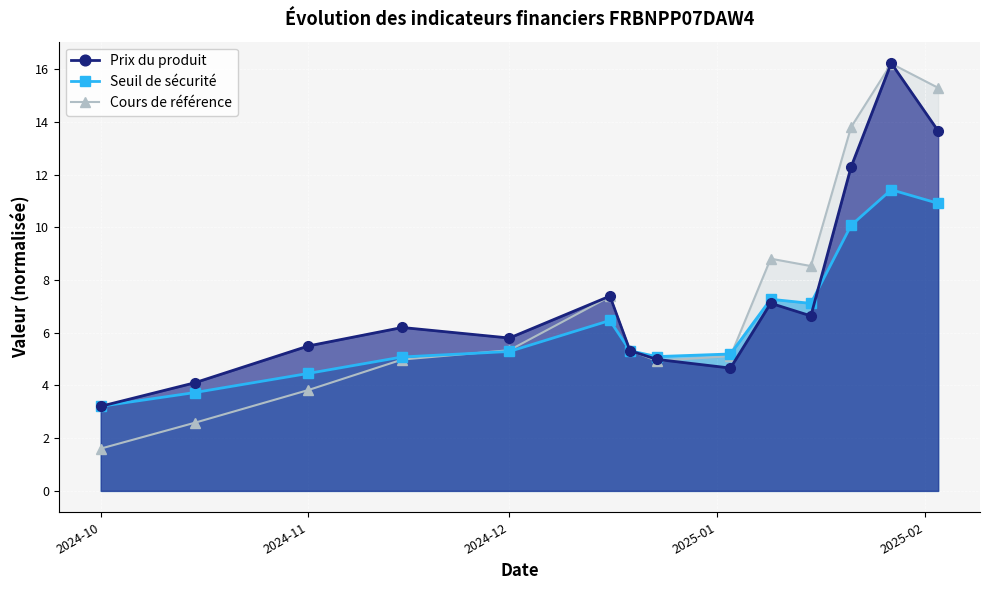

True or false: Seuil de sécurité has more than 0 interior local peaks.

True